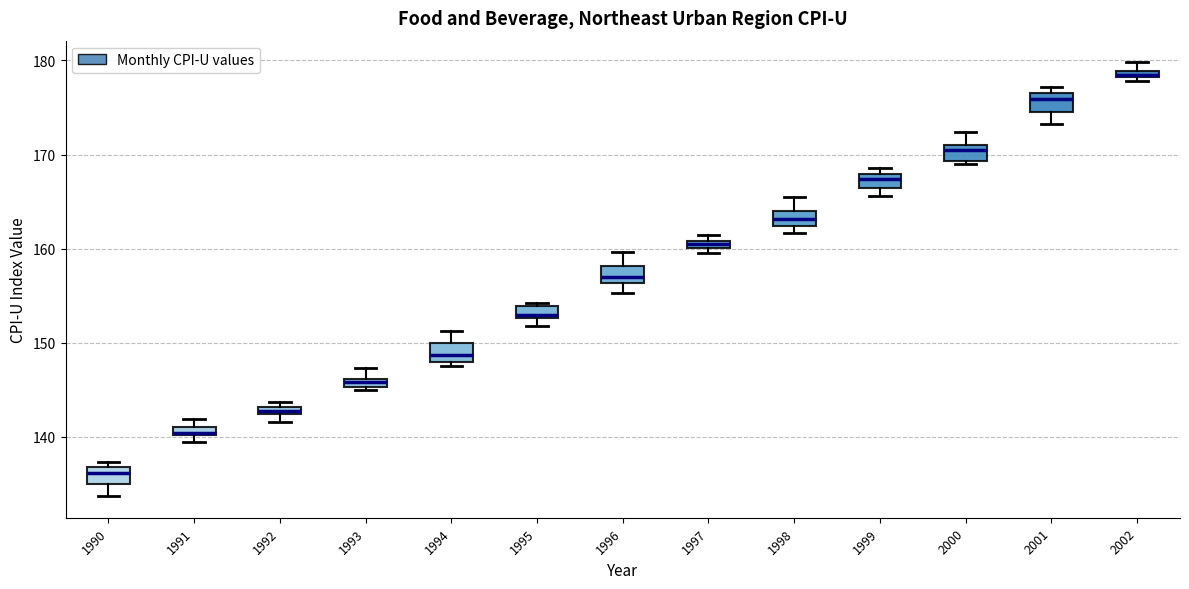

Which box's median line is the highest?

2002